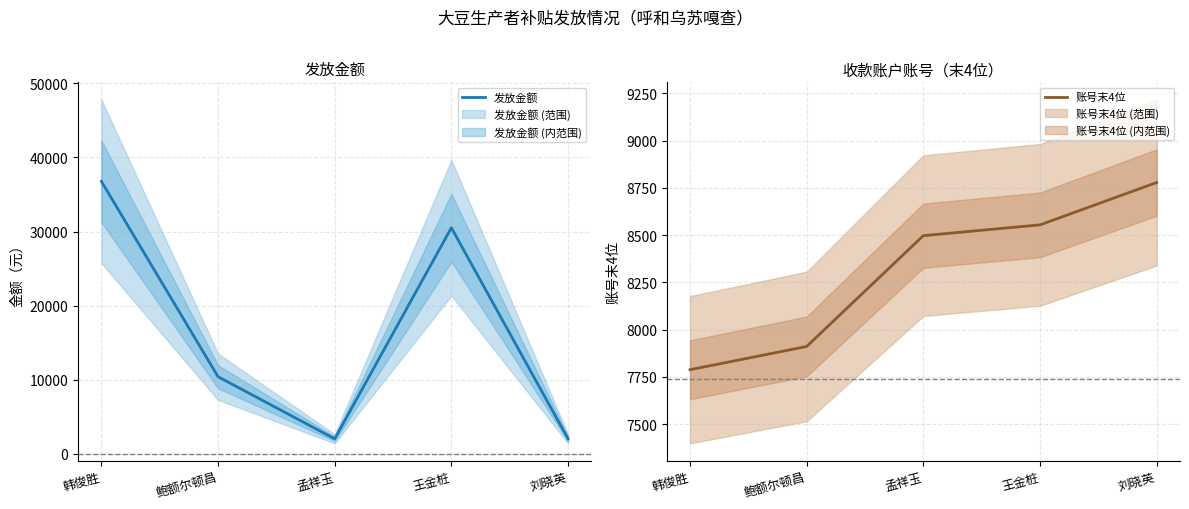

Rank the series by their maximum value, from lowest to highest.

账号末4位, 发放金额